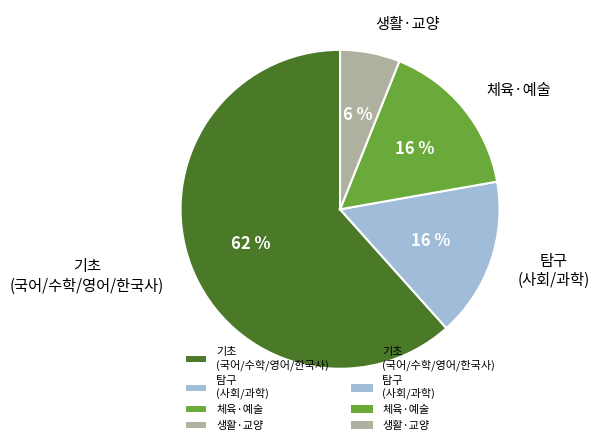

Approximately how many times larger is the value at 체육·예술 compared to 탐구 (사회/과학)?

1.0